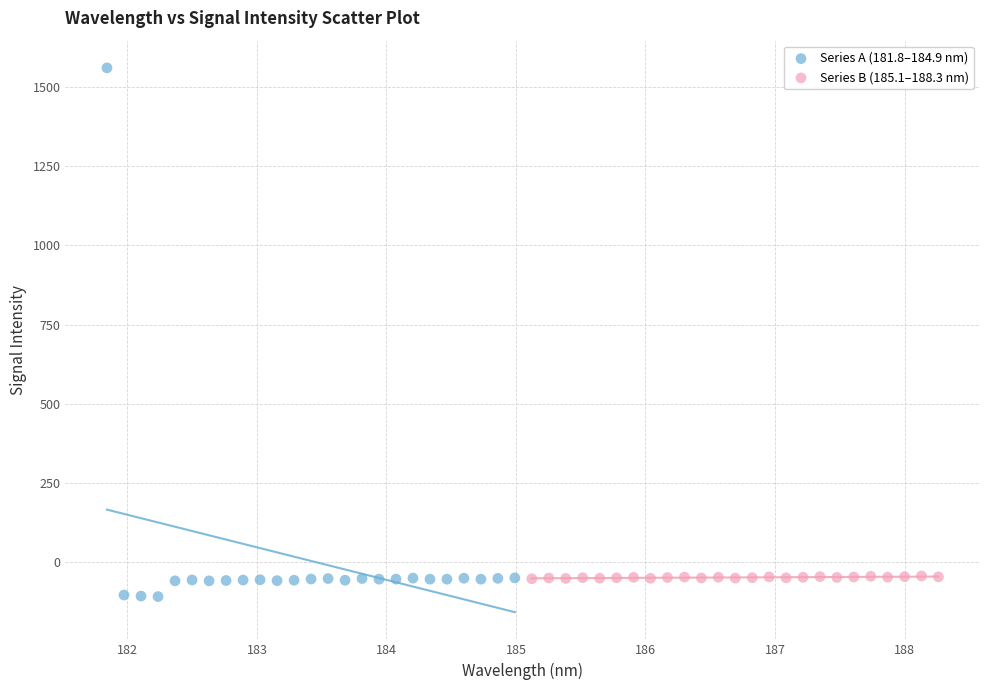

What are all the series names shown in the legend?

Series A (181.8–184.9 nm), Series B (185.1–188.3 nm)